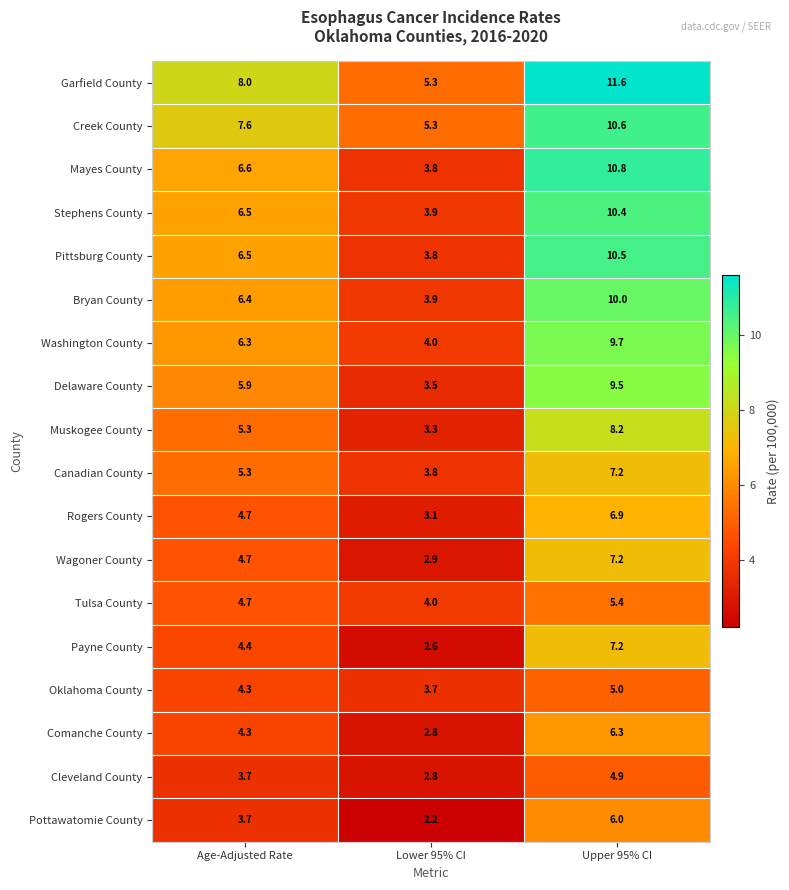

What is the difference between the highest and lowest values at Upper 95% CI?

6.7